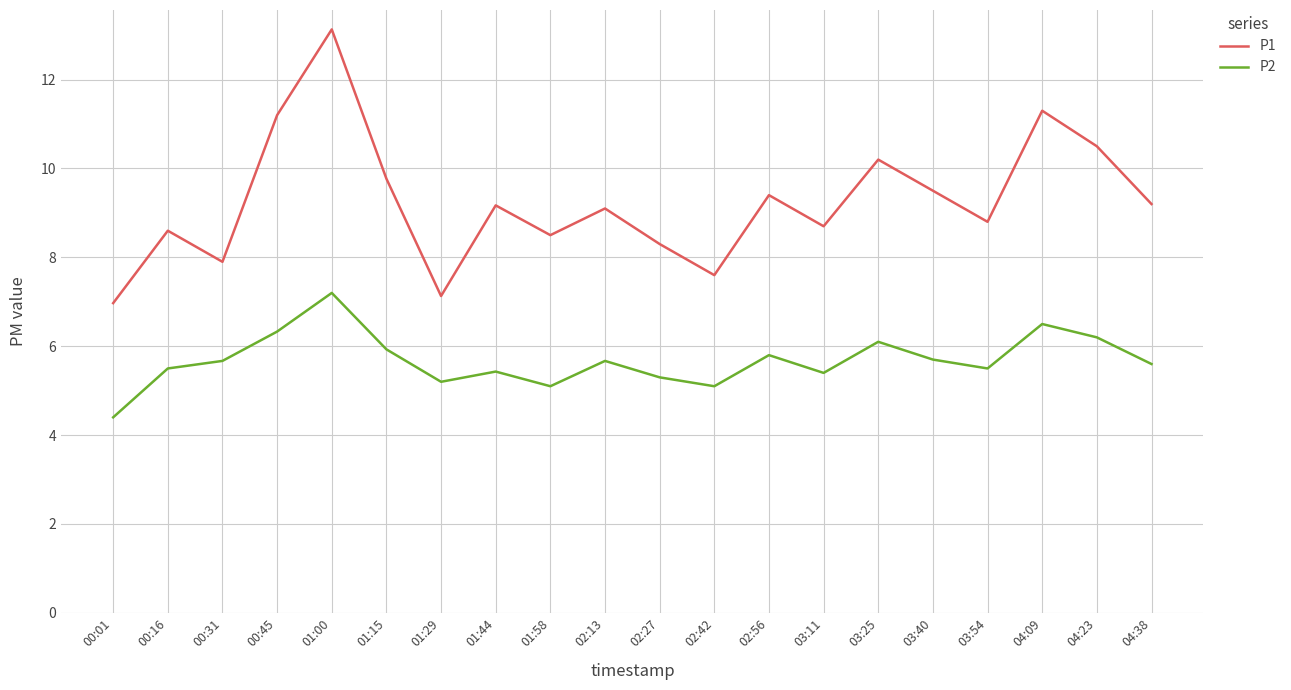

What is the difference between the maximum and minimum values in the P2 series?

2.8